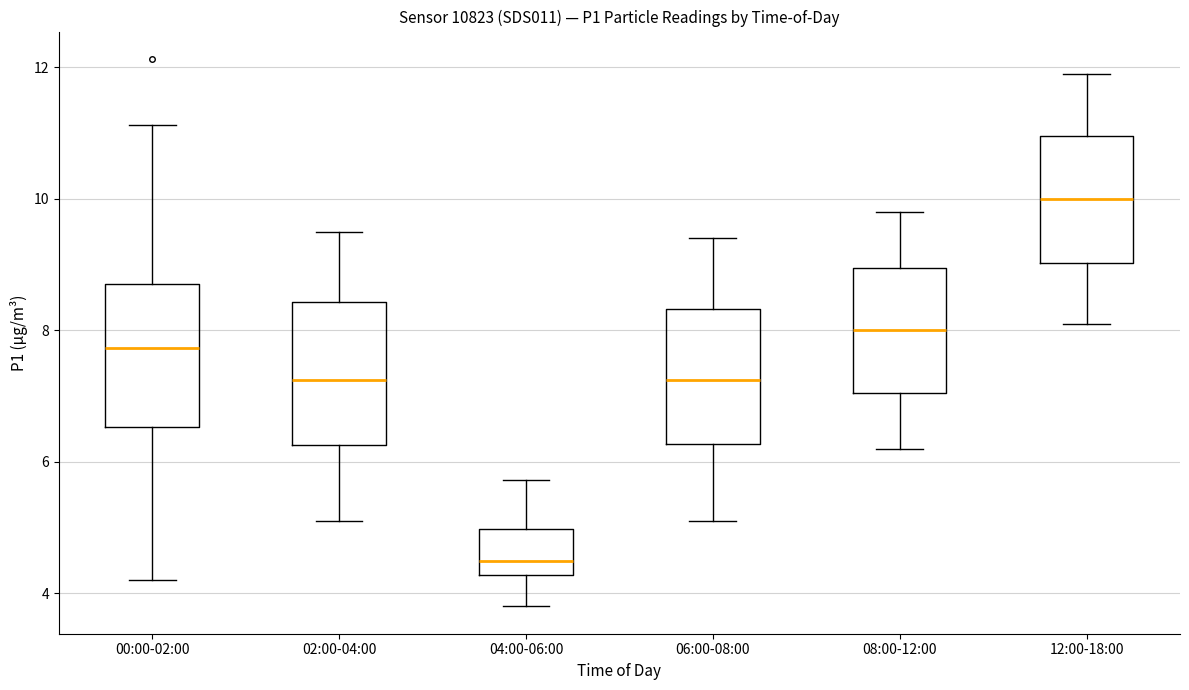

Reading left to right, read every box against the y-axis: the position of its median line, the range the box covers, and the ends of its whiskers. The values are not printed on the chart, so give them approximately, as read against the axis.

00:00-02:00: median 7.8, box 6.6 to 8.8, whiskers 4.2 to 11.2
02:00-04:00: median 7.2, box 6.2 to 8.4, whiskers 5.2 to 9.6
04:00-06:00: median 4.4, box 4.2 to 5.0, whiskers 3.8 to 5.8
06:00-08:00: median 7.2, box 6.2 to 8.4, whiskers 5.2 to 9.4
08:00-12:00: median 8.0, box 7.0 to 9.0, whiskers 6.2 to 9.8
12:00-18:00: median 10.0, box 9.0 to 11.0, whiskers 8.2 to 12.0